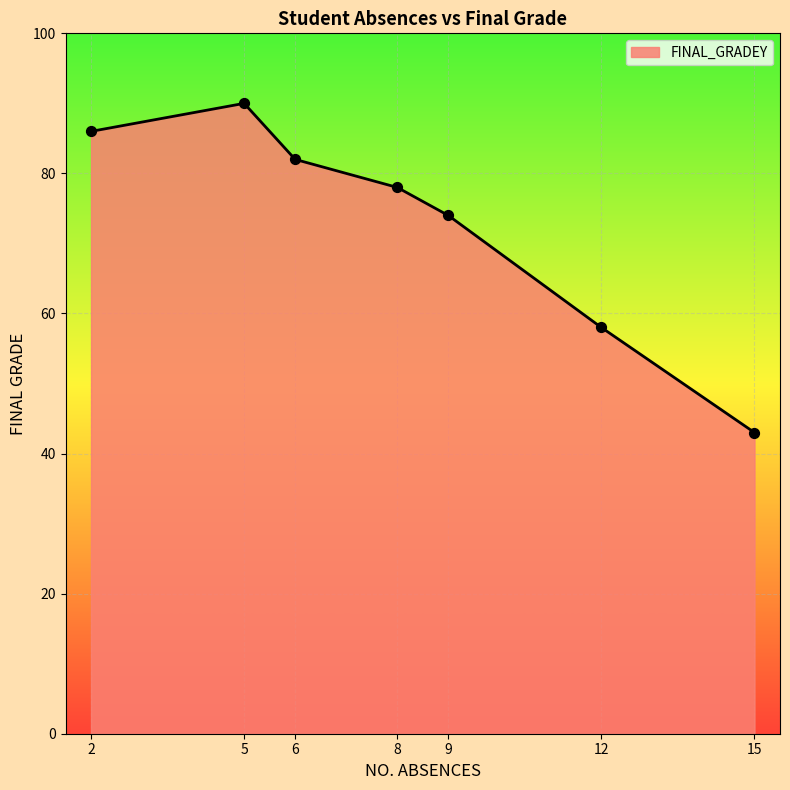

What is the change in value from 2 to 12?

-28